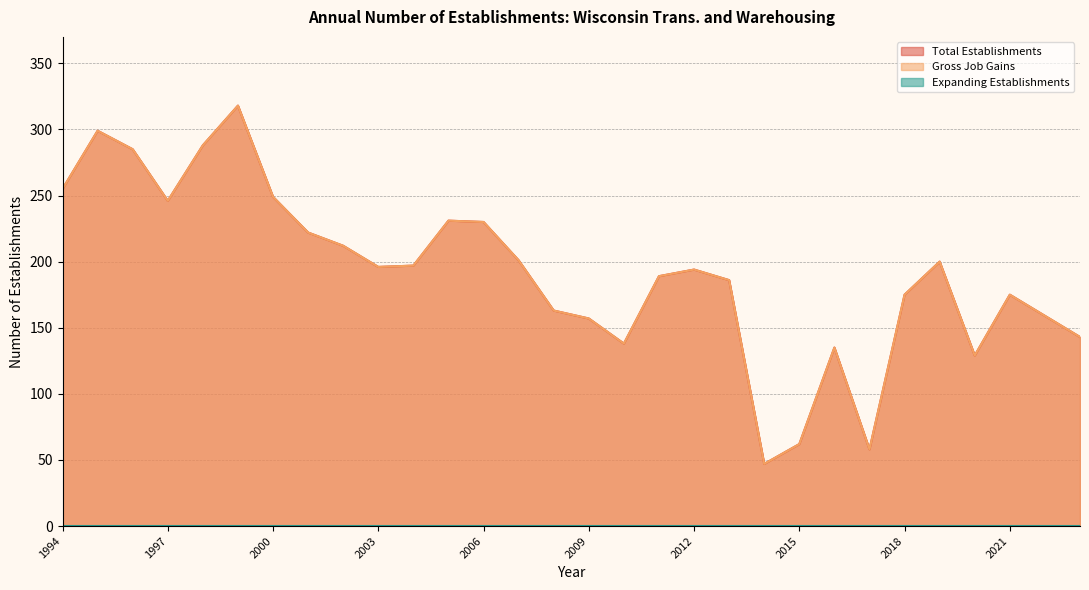

At which label does Total Establishments first exceed 196?

1994